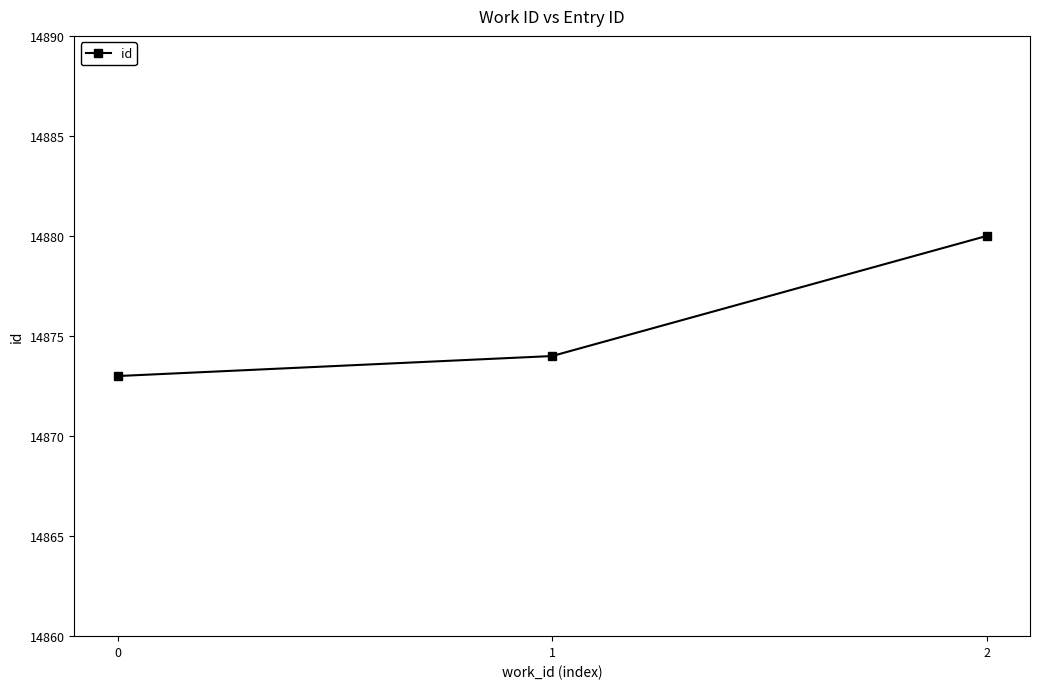

The value at 2 is 14880. True or false?

True